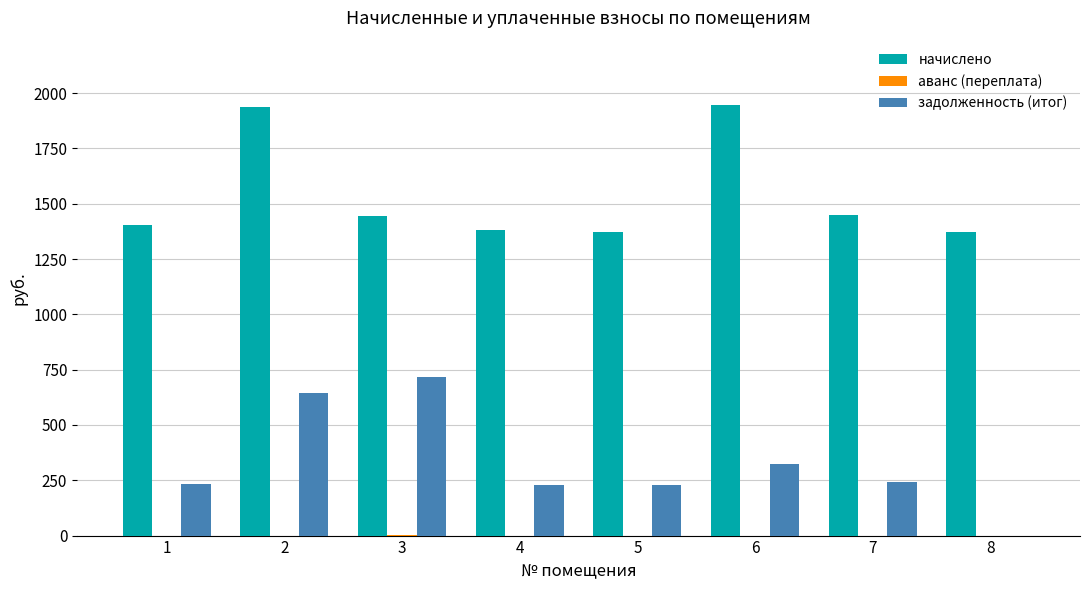

What is the sum of all начислено values?

12301.8